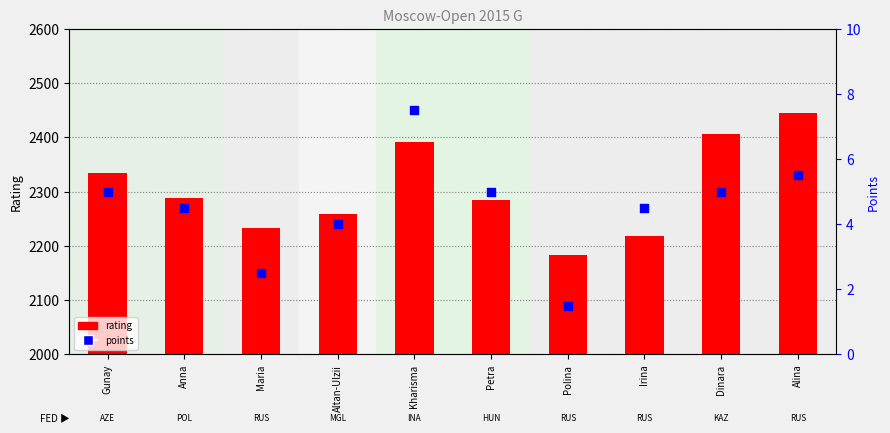

Which series reaches the maximum Y coordinate?

rating